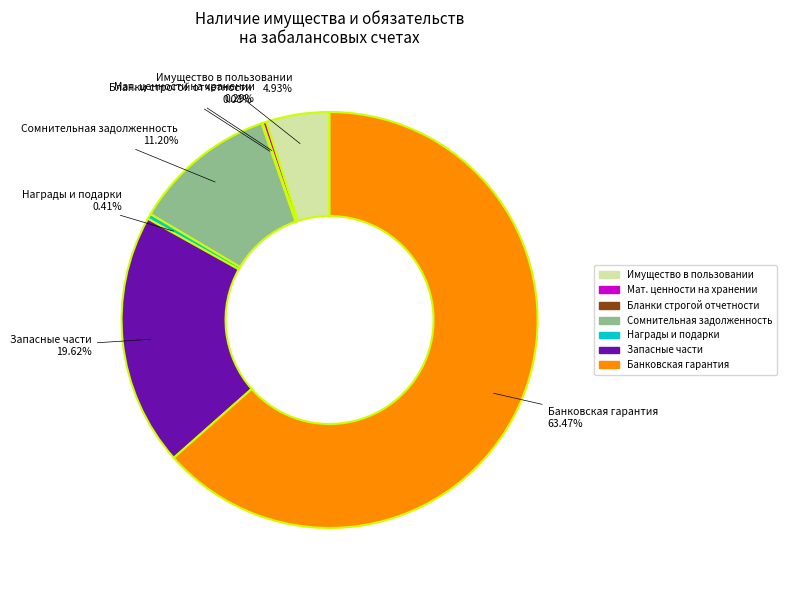

What is the ratio of the value at Запасные части to the value at Банковская гарантия?

0.3